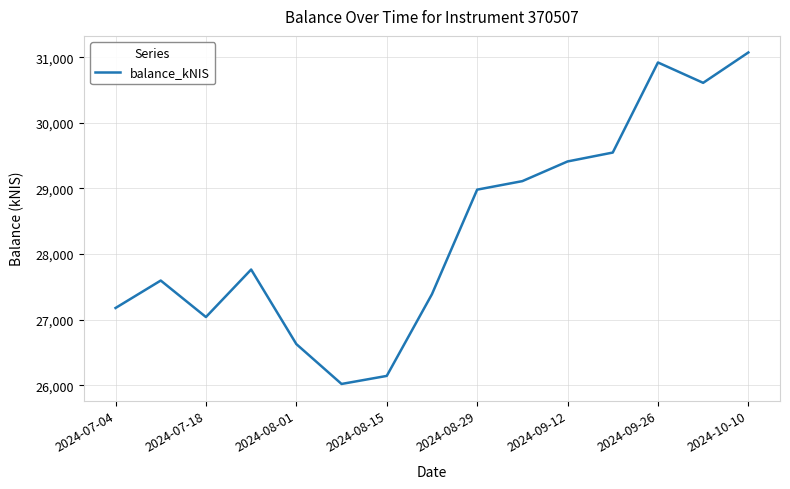

What is the difference between the maximum and minimum values?

5052.8